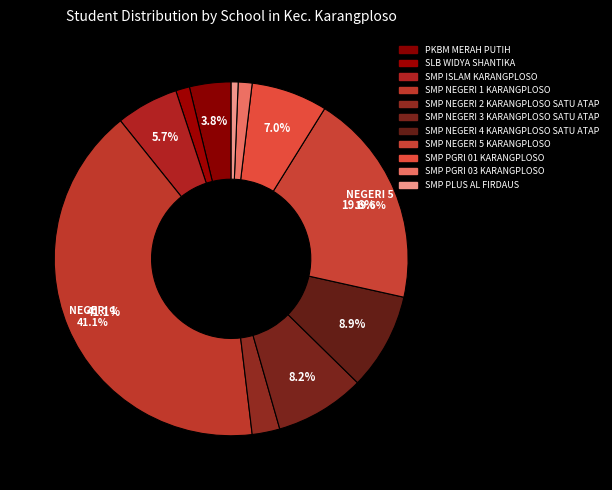

Count the number of slices in the pie.

11